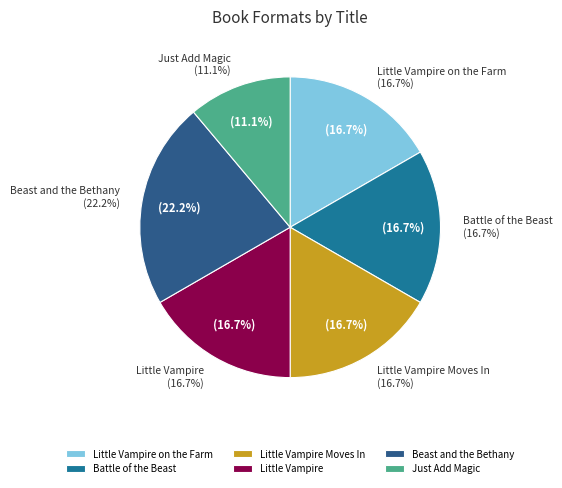

Between Little Vampire Moves In and Just Add Magic, which is larger?

Little Vampire Moves In